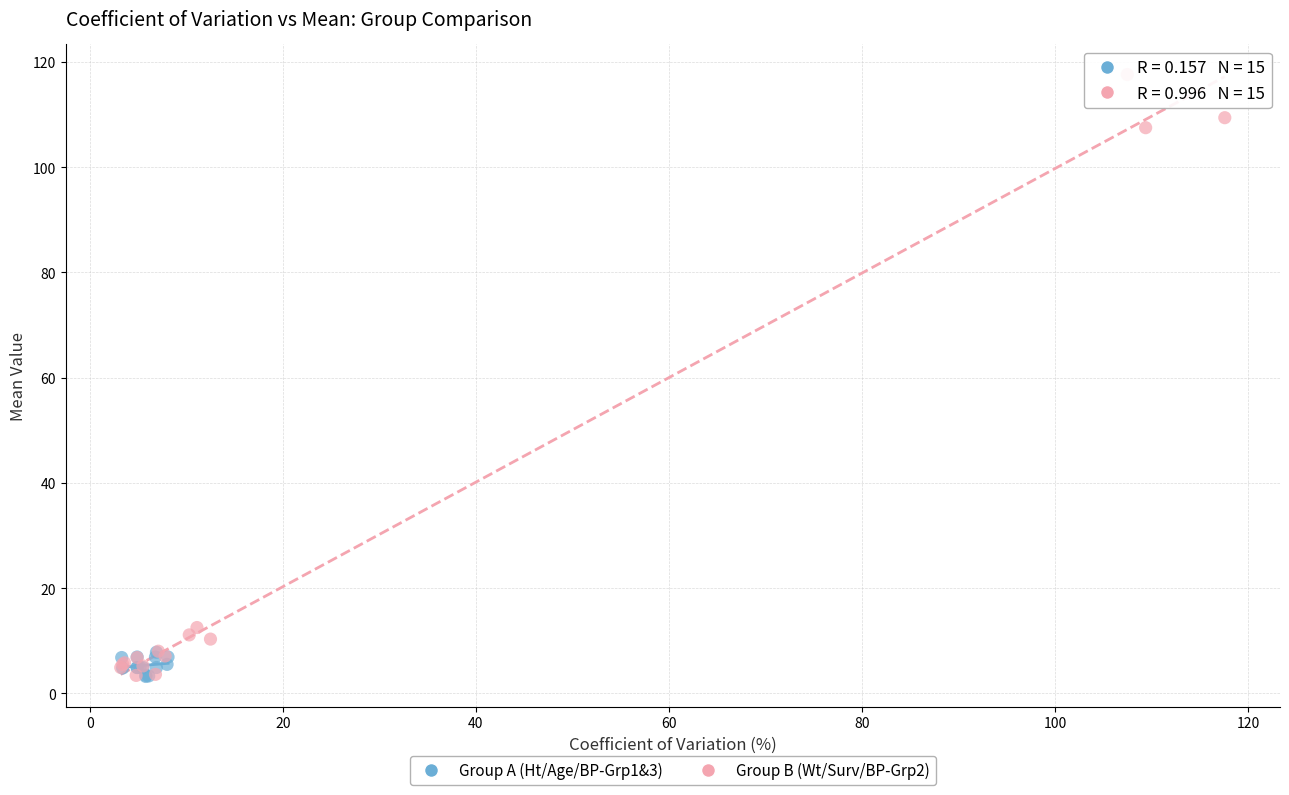

Which series contains the highest Y value?

Group B (Wt/Surv/BP-Grp2)